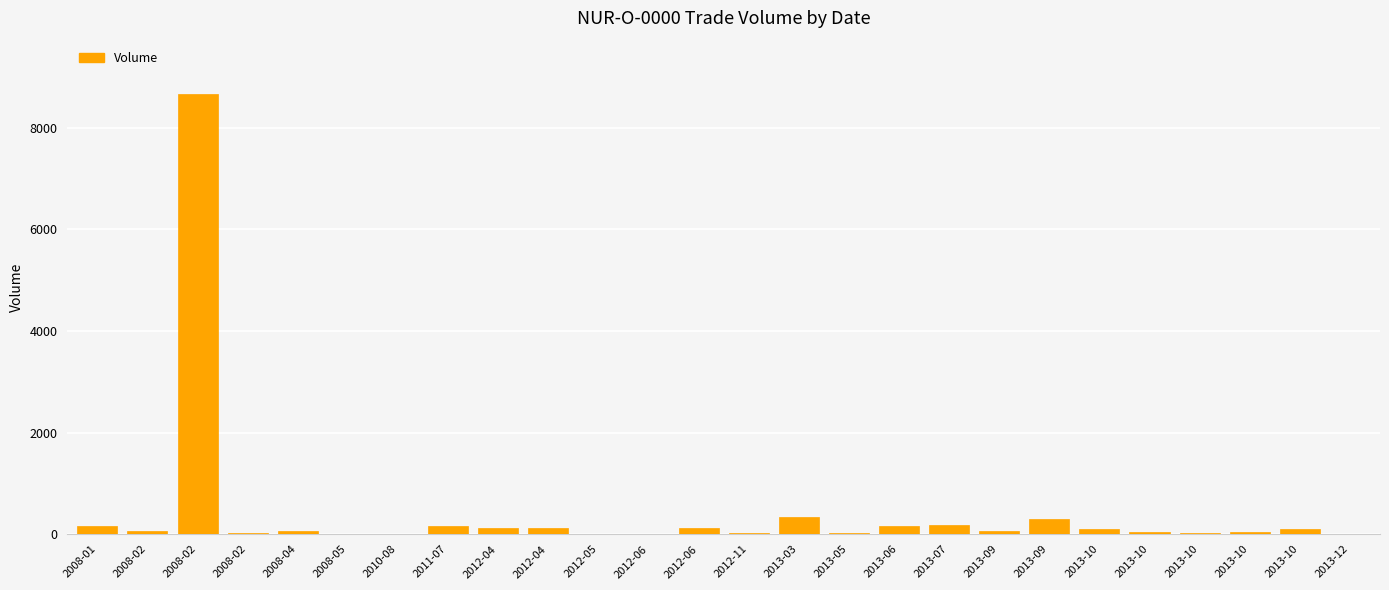

What is the label of the 19th bar from the right?

2011-07